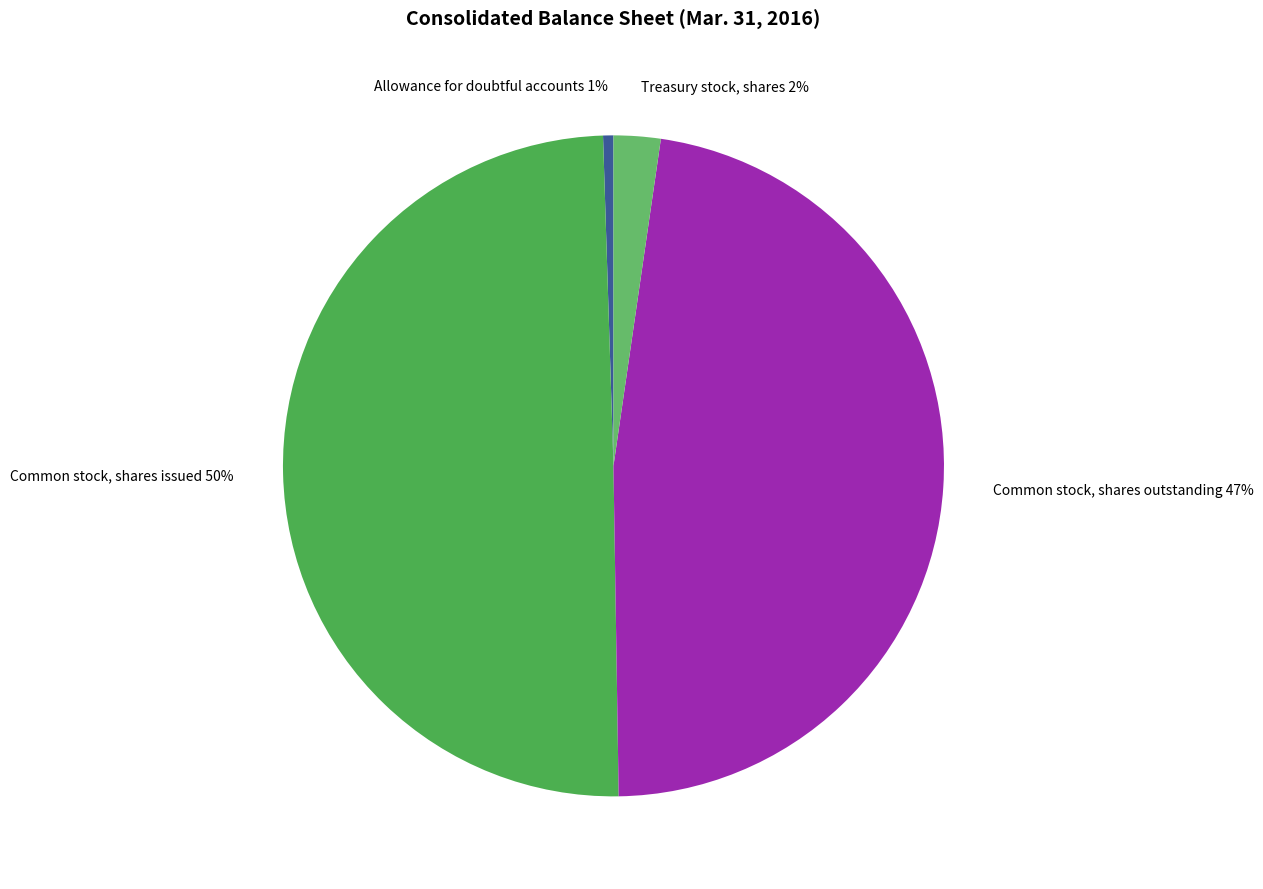

Combined, do Treasury stock, shares 2% and Common stock, shares issued 50% account for over 50%?

Yes